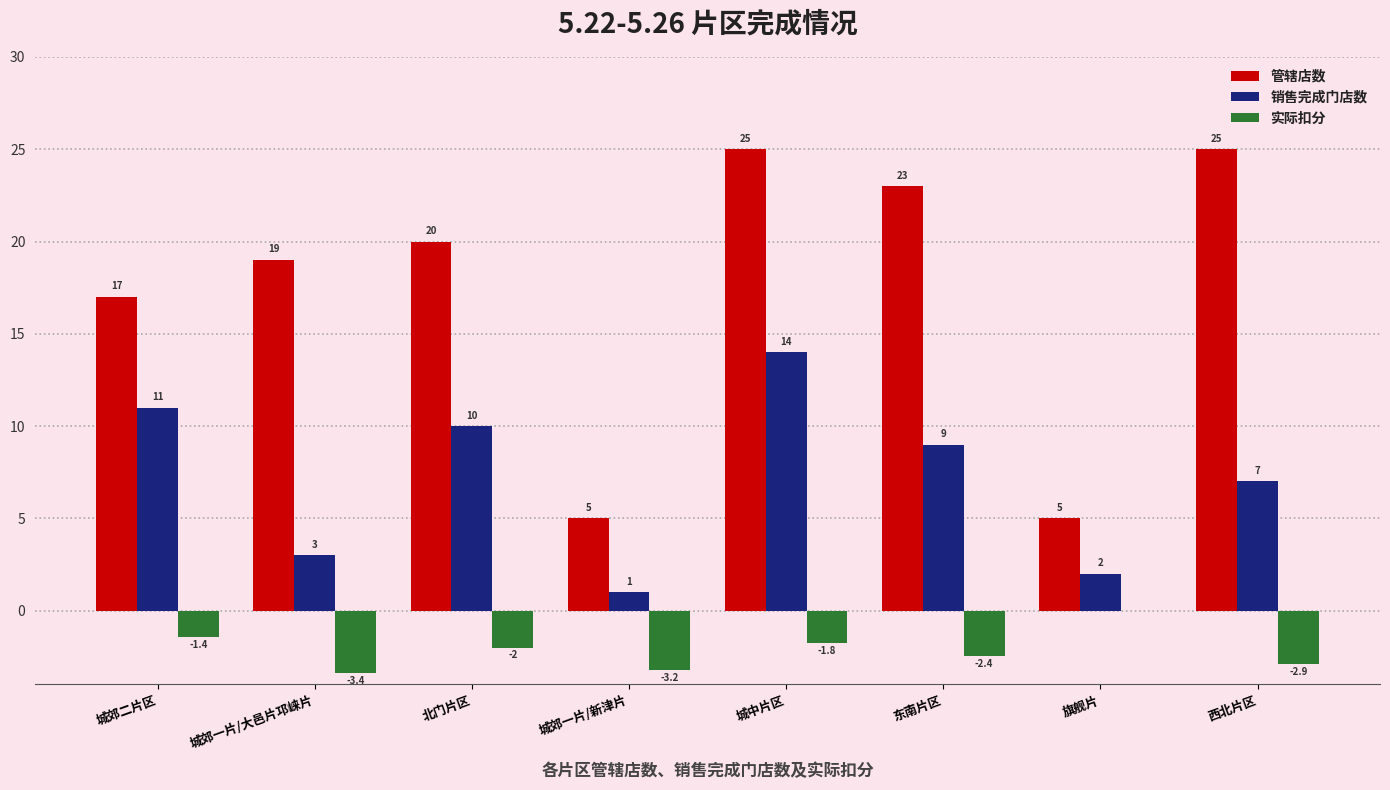

What is the greatest value displayed?

25.0